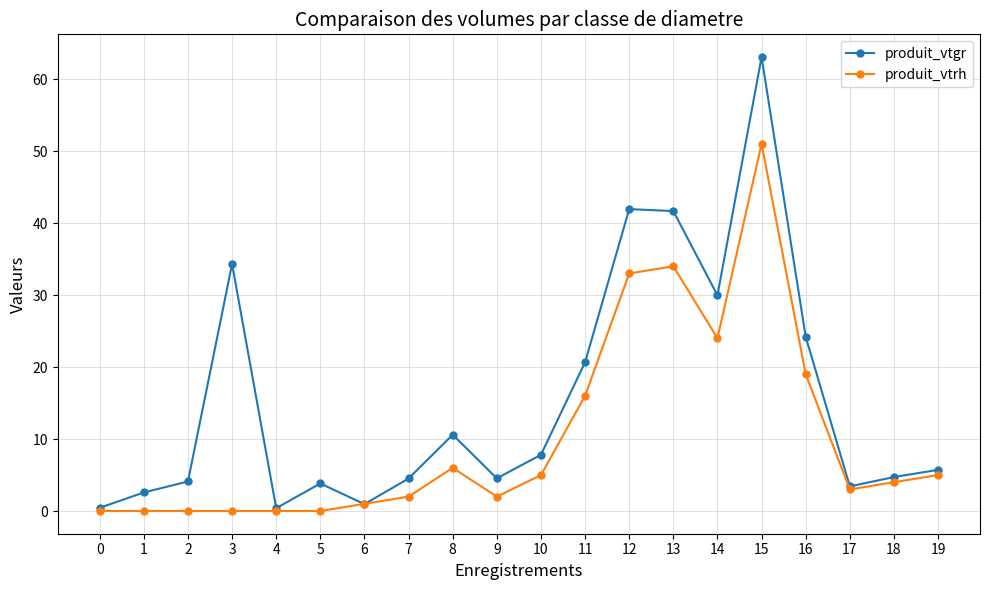

Rank the series by their maximum value, from highest to lowest.

produit_vtgr, produit_vtrh